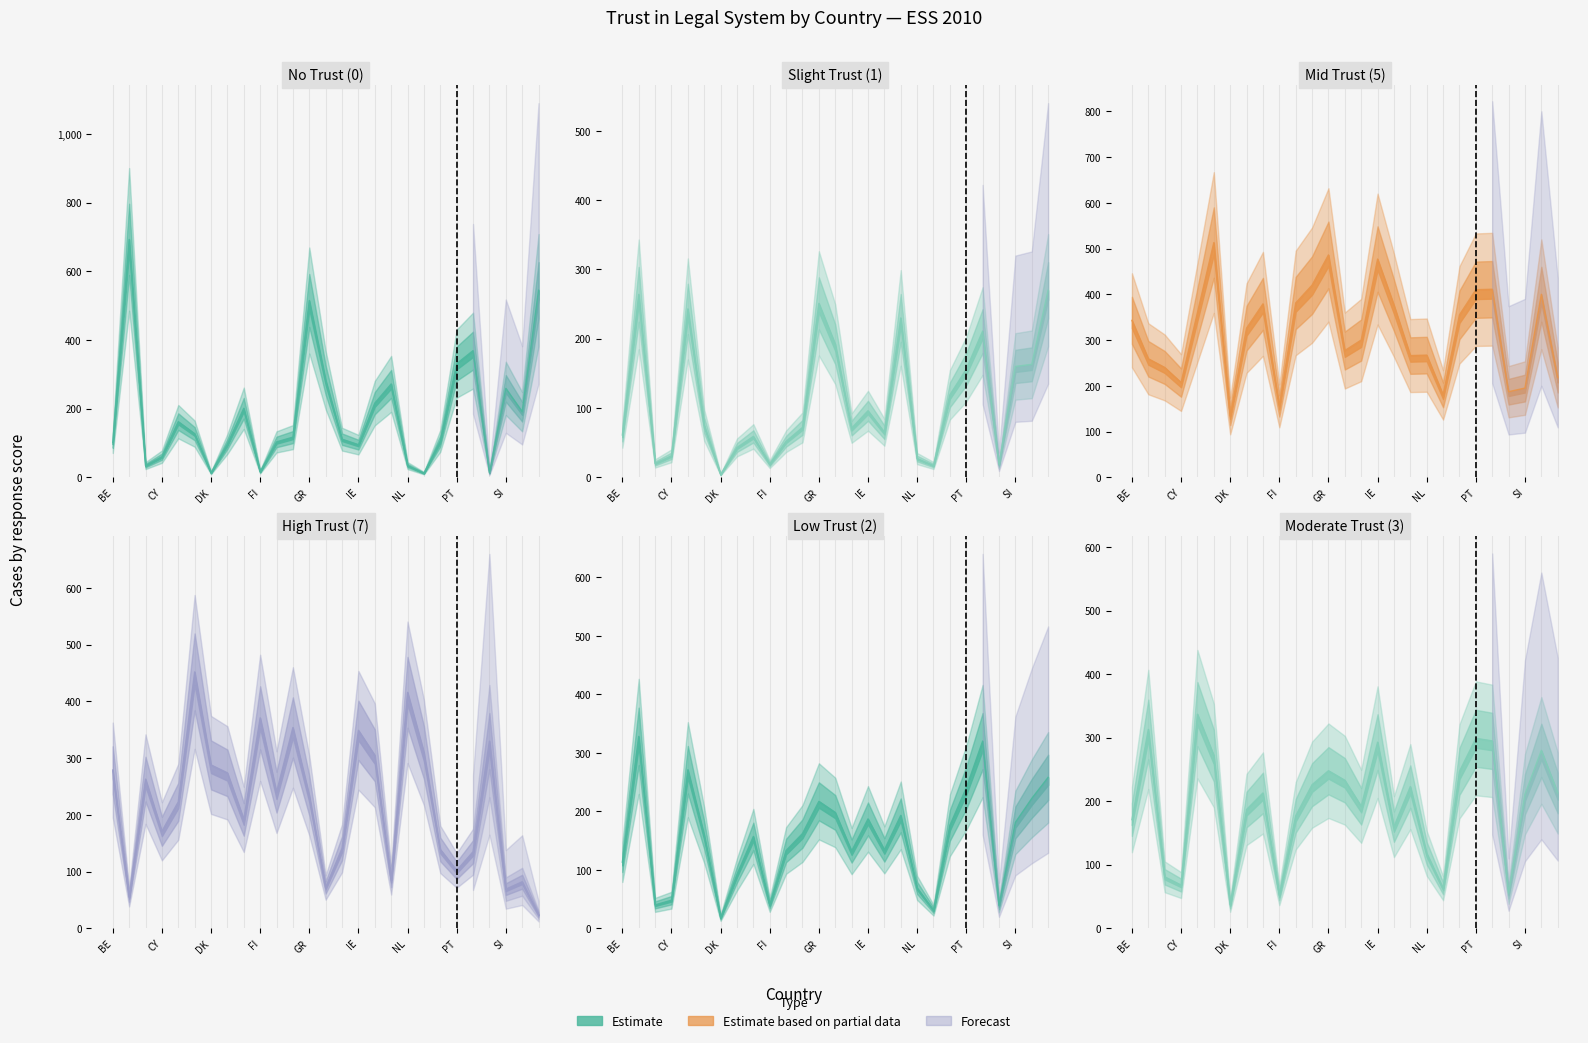

True or false: 3 has a value of 107 at FR.

False